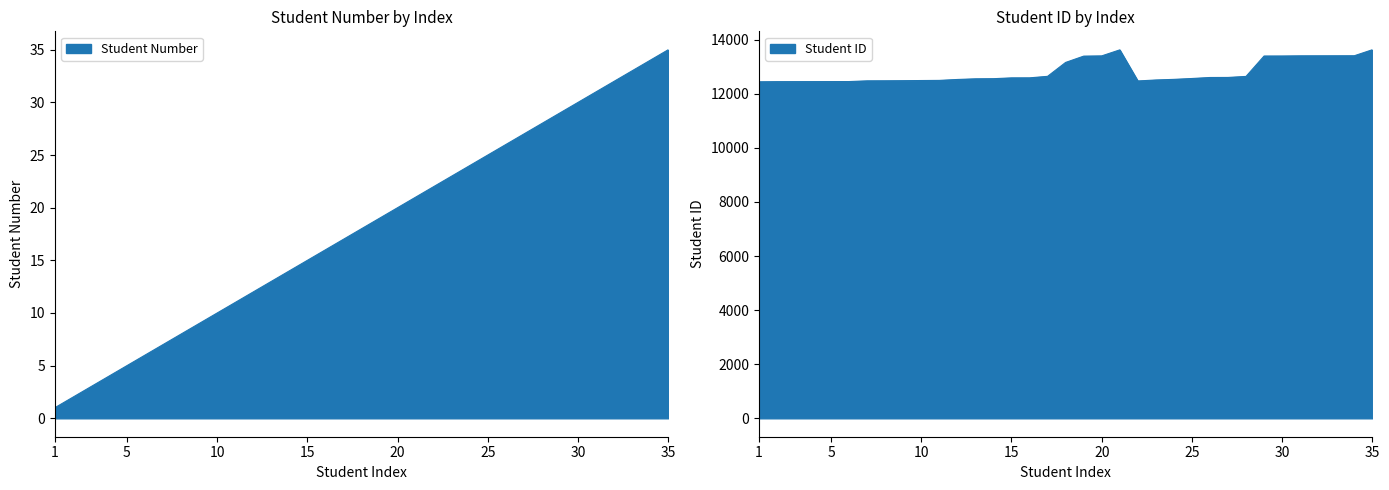

At which category does the chart reach its minimum across all series?

1